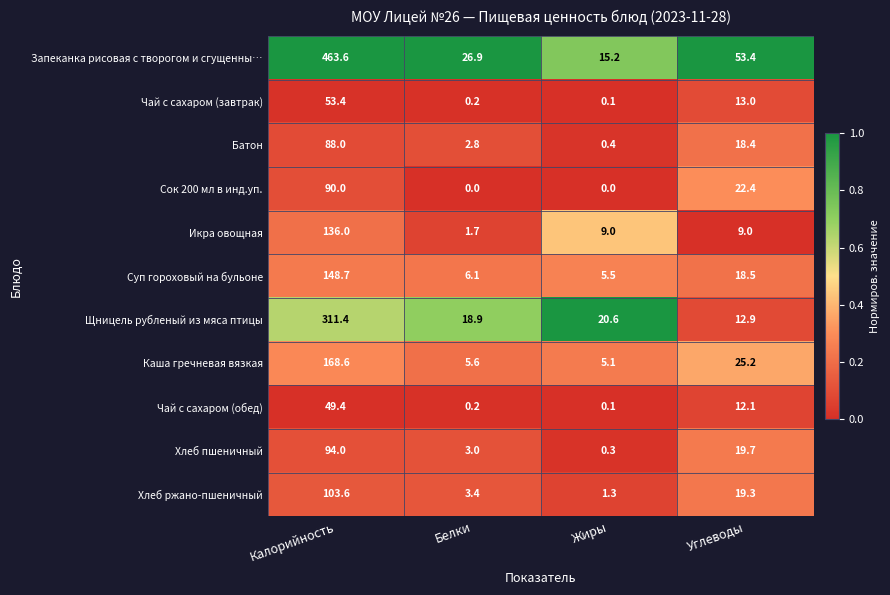

True or false: Щницель рубленый из мяса птицы has a value of 11.6 at Жиры.

False